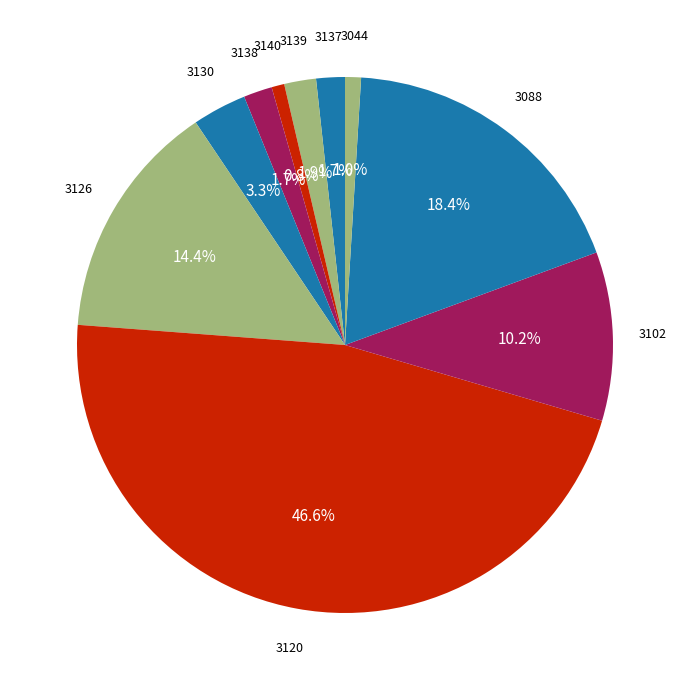

How many segments does this pie chart have?

10